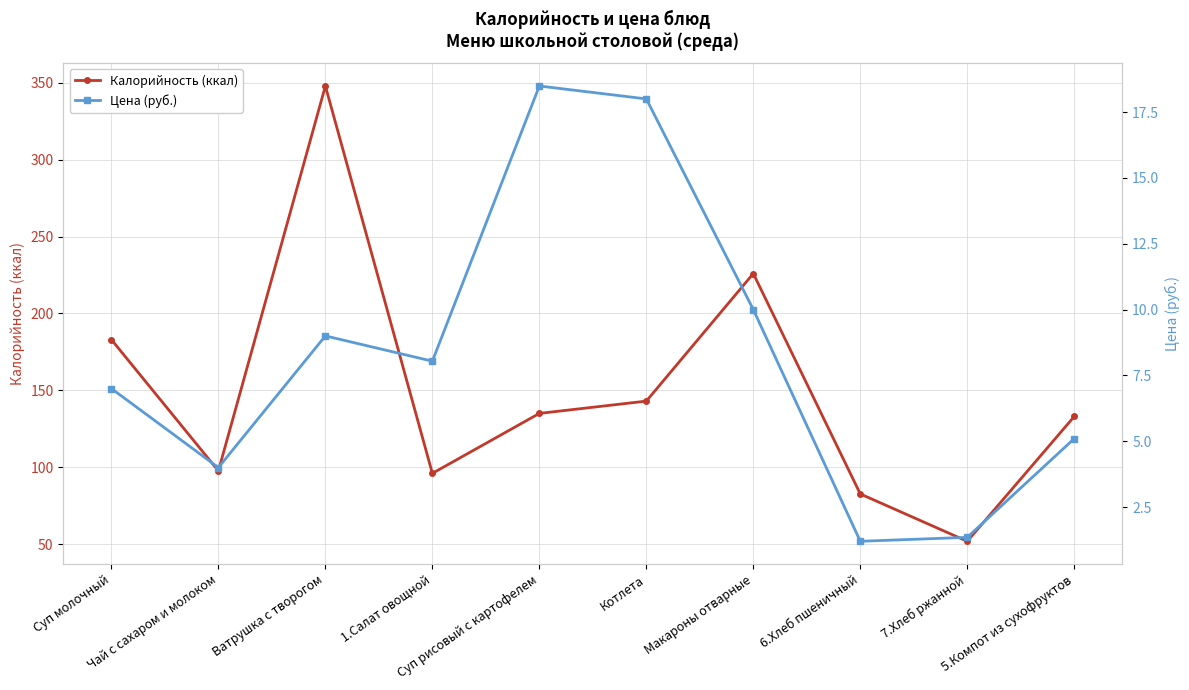

True or false: Цена (руб.) and Калорийность (ккал) intersect in this chart.

False